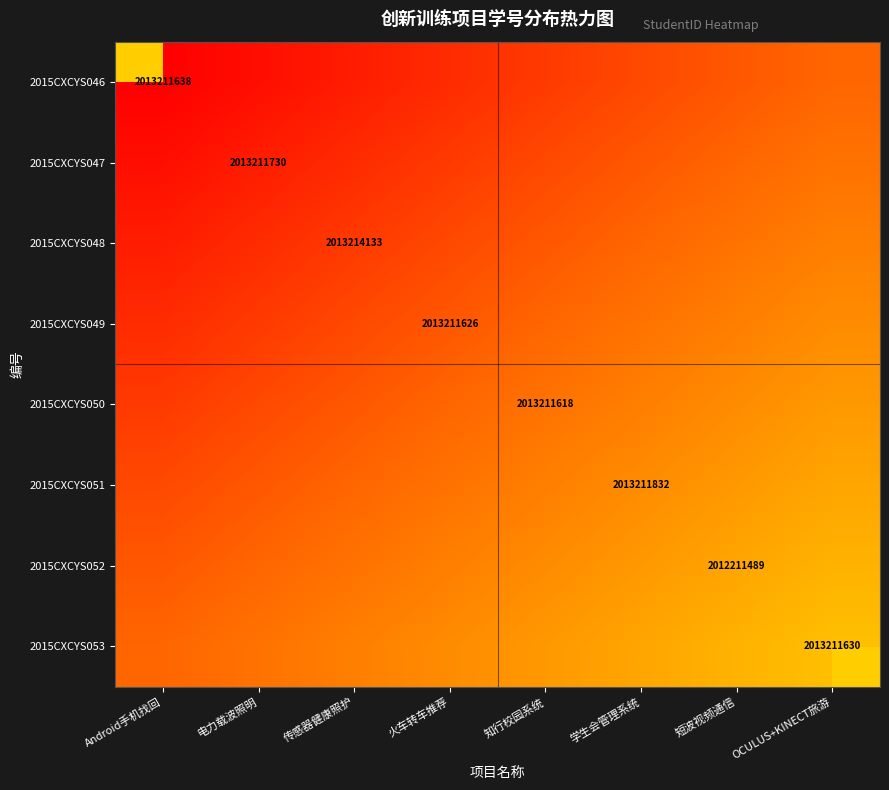

Count the number of data series in this chart.

8